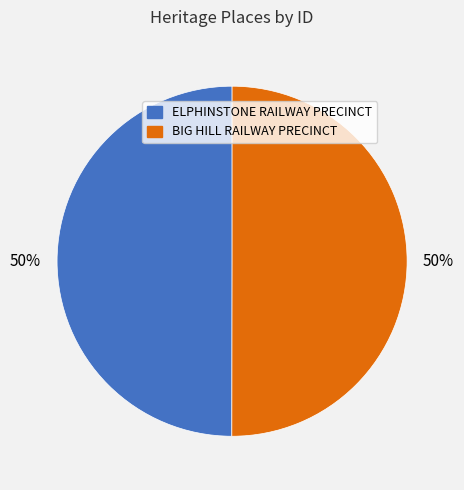

To the nearest percent, what is the combined percentage of ELPHINSTONE RAILWAY PRECINCT and BIG HILL RAILWAY PRECINCT?

100%